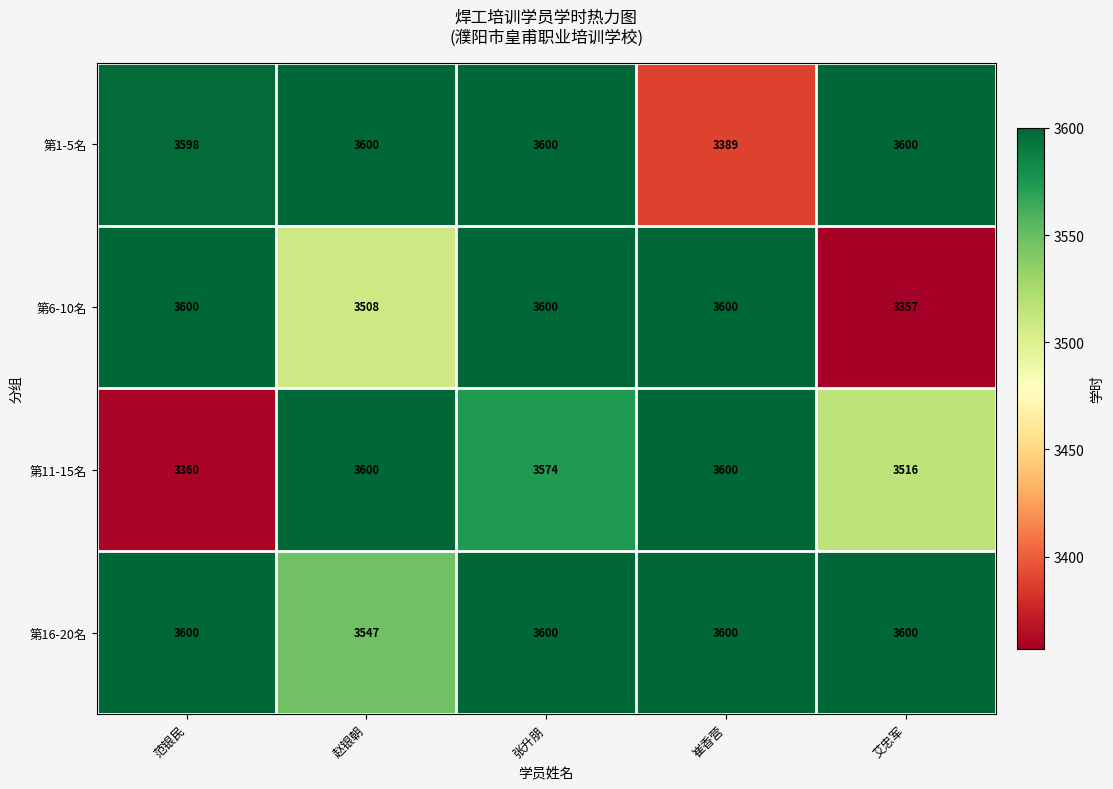

What is the difference between the maximum and minimum values in the 第6-10名 series?

243